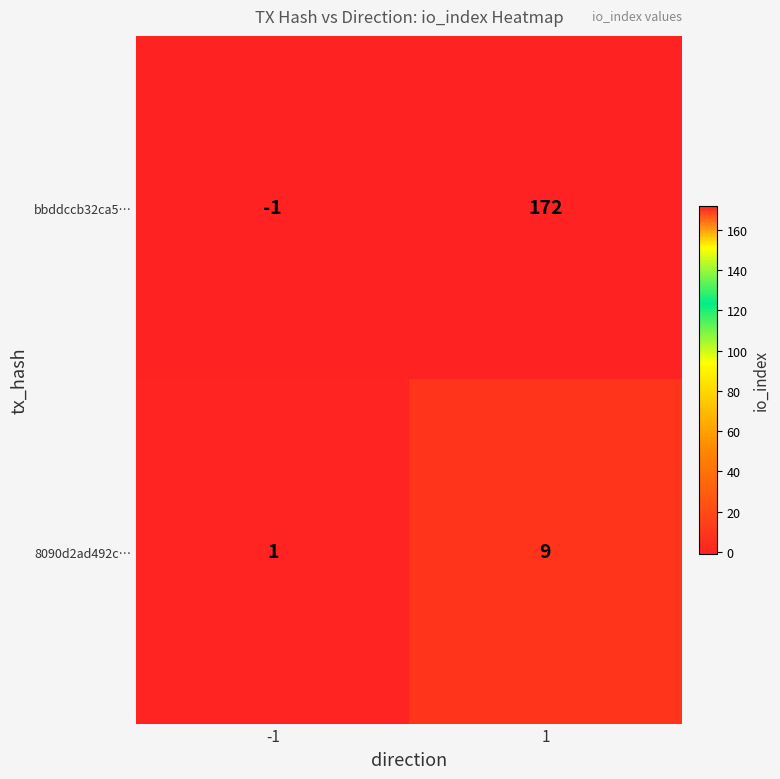

Read the bbddccb32ca5… value at 1, to the nearest 10.

170